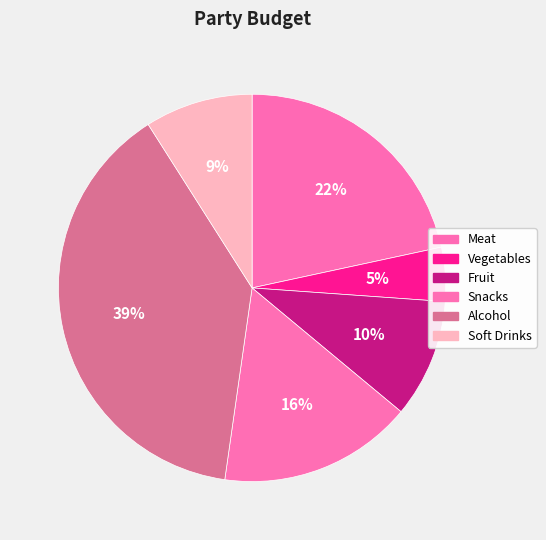

Rank the categories by value from highest to lowest.

Alcohol, Meat, Snacks, Fruit, Soft Drinks, Vegetables